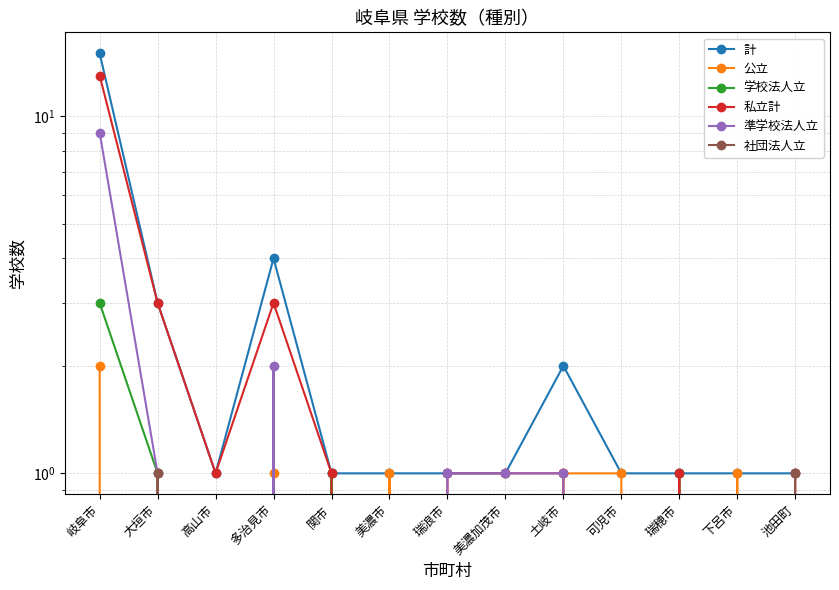

Reading left to right, transcribe all the data shown in this chart.

計: 15	3	1	4	1	1	1	1	2	1	1	1	1
公立: 2	0	0	1	0	1	0	0	1	1	0	1	0
学校法人立: 3	1	0	0	1	0	0	0	0	0	1	0	0
私立計: 13	3	1	3	1	0	1	1	1	0	1	0	1
準学校法人立: 9	1	0	2	0	0	1	1	1	0	0	0	0
社団法人立: 0	1	0	0	0	0	0	0	0	0	0	0	1